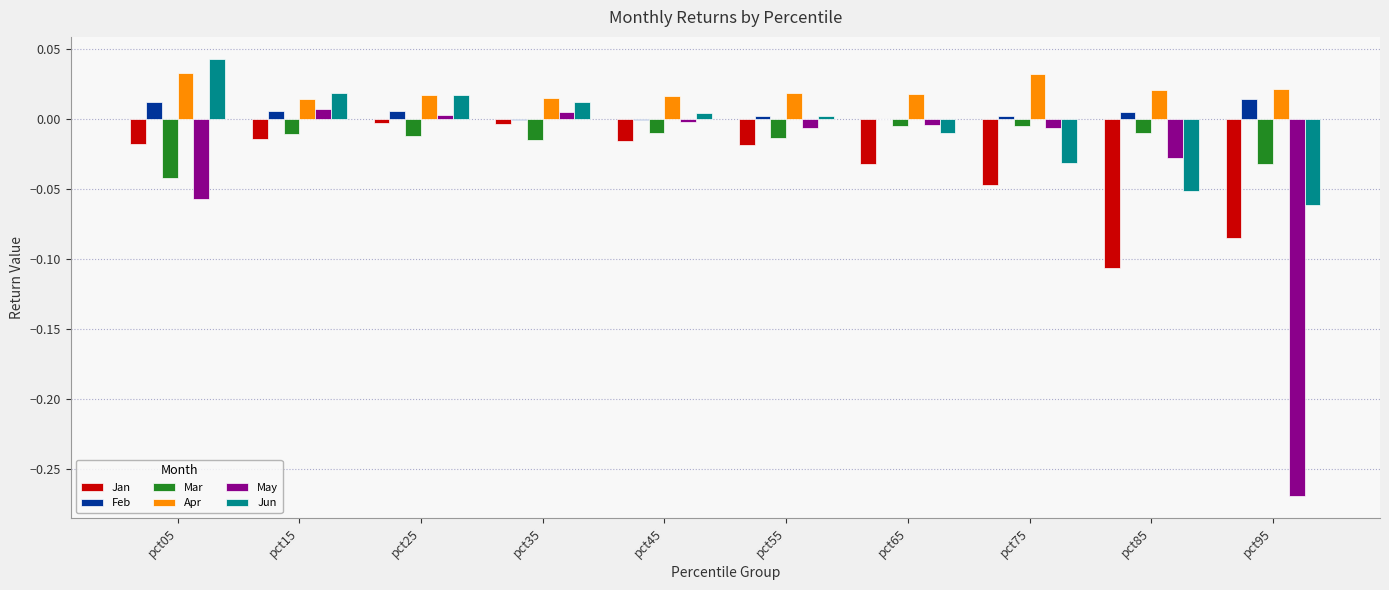

The value of May at pct45 is -0.0. True or false?

True